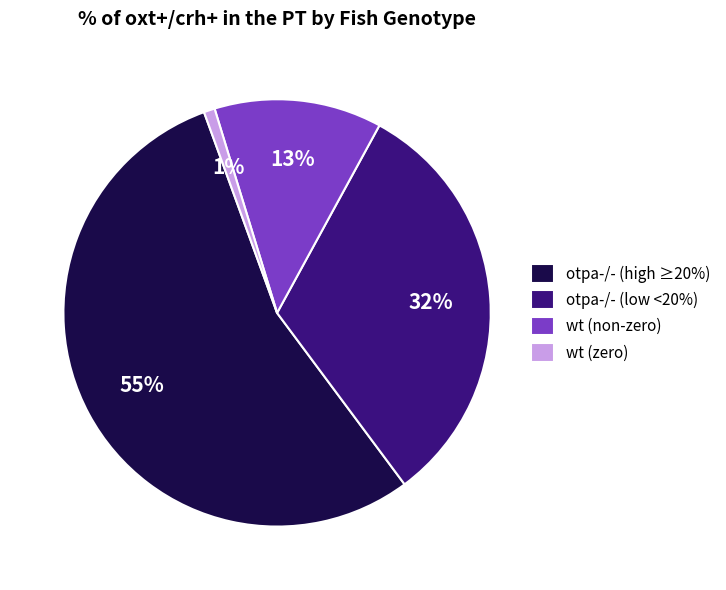

Between otpa-/- (high ≥20%) and wt (non-zero), which is larger?

otpa-/- (high ≥20%)